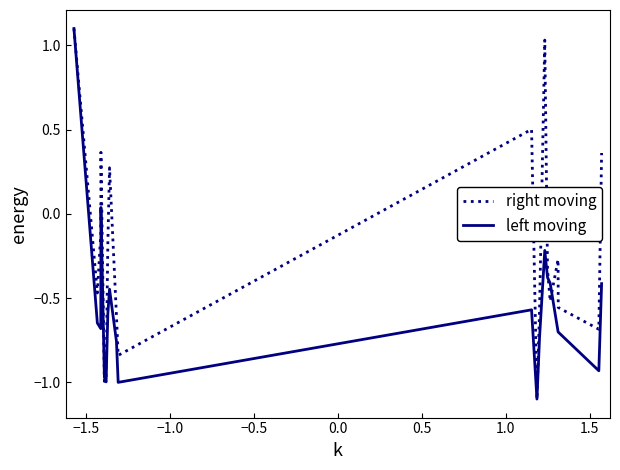

Which series has the largest total across all categories?

right moving